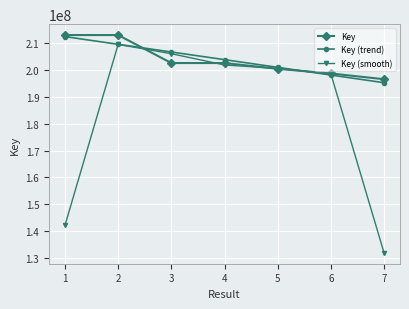

Is the value of Key at 3 greater than the value of Key (smooth) at 5?

Yes